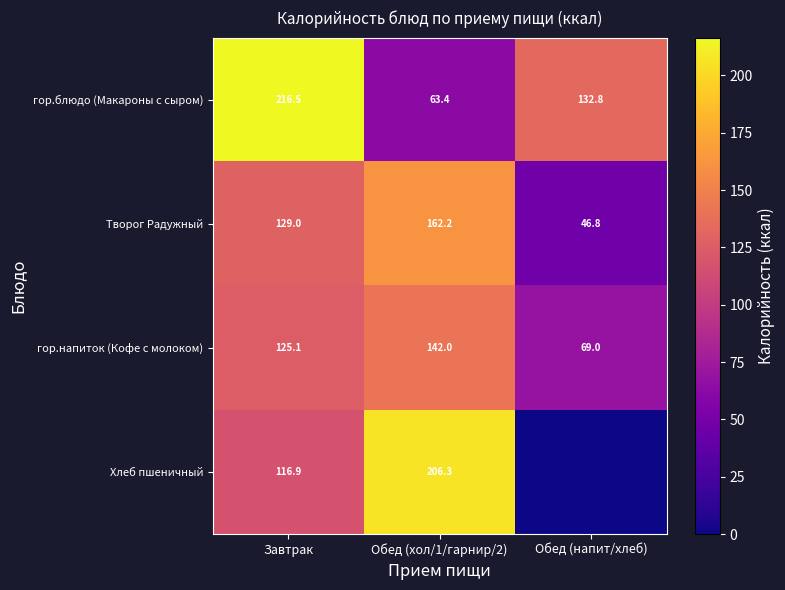

List the labels in order of Творог Радужный value, largest first.

Обед (хол/1/гарнир/2), Завтрак, Обед (напит/хлеб)